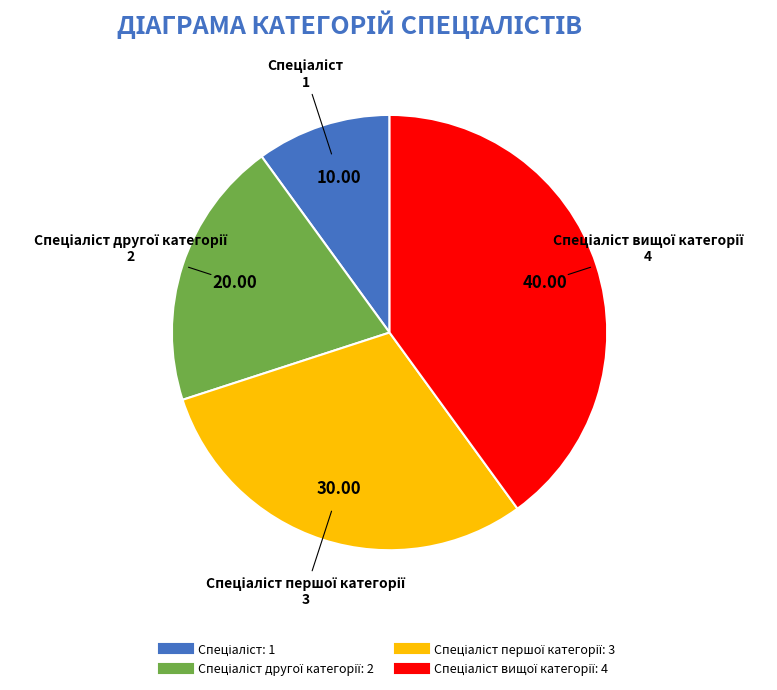

How many segments does this pie chart have?

4